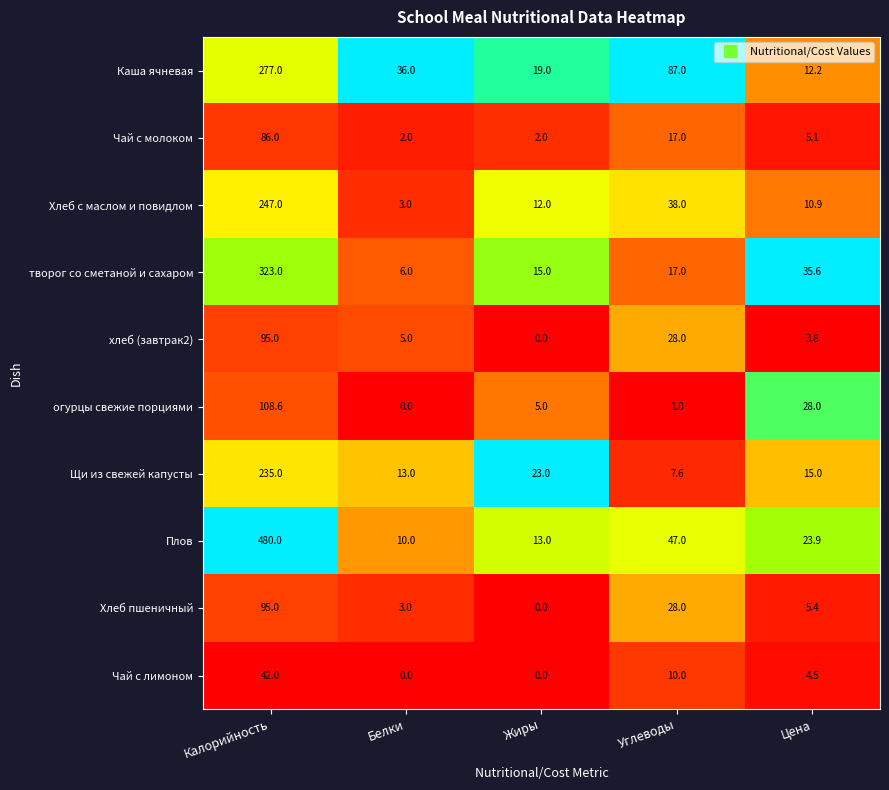

What is the maximum value for хлеб (завтрак2)?

95.0